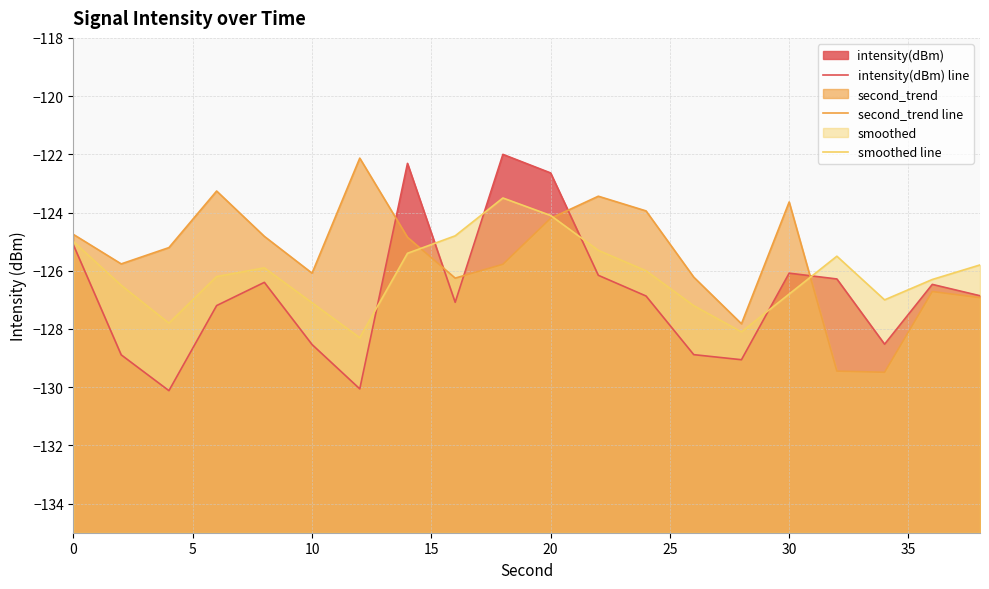

What is the minimum value shown in the chart?

-130.1